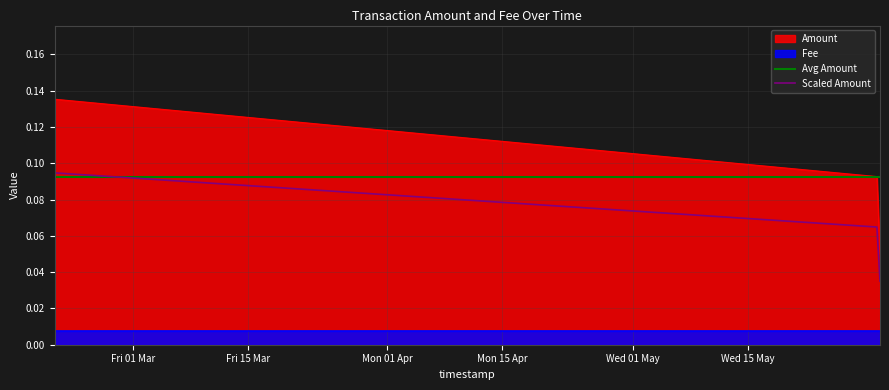

List the labels in order of value, largest first.

2019-02-19 09:59:56, 2019-05-30 18:30:03, 2019-05-31 03:31:59